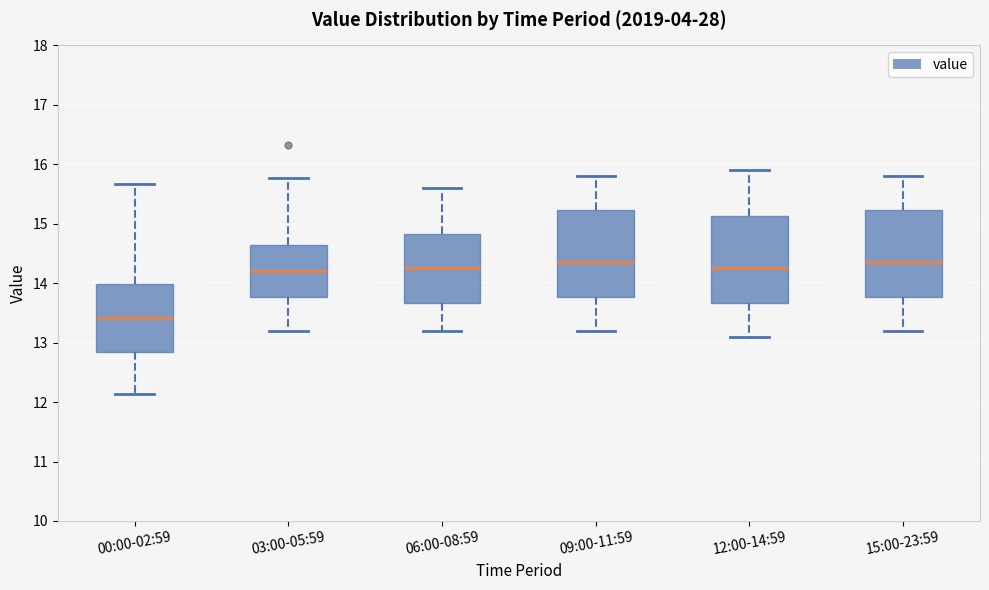

Which box's median line is the lowest?

00:00-02:59